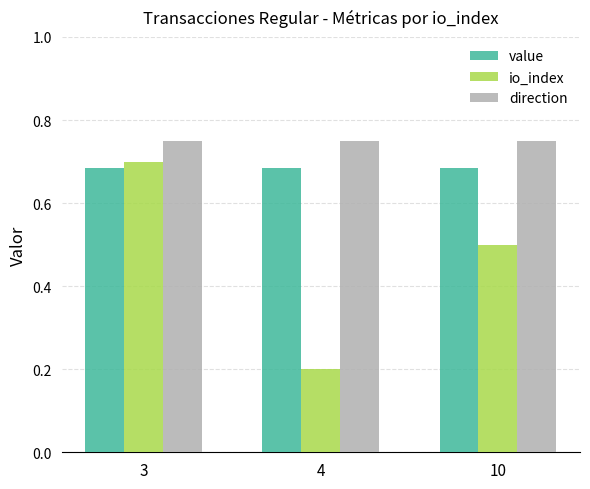

How many bars are there in each group?

3